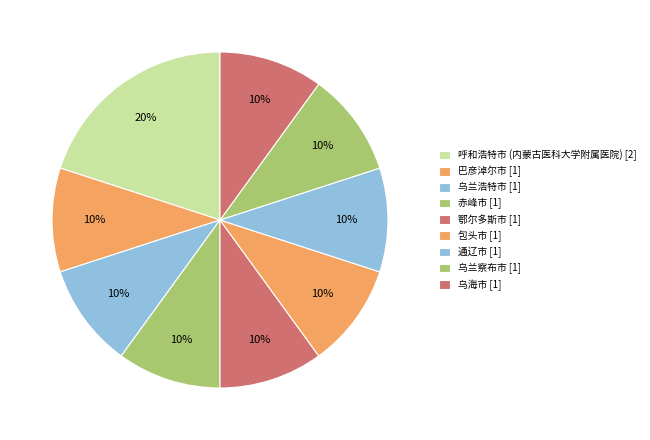

Which category has the smallest portion of the pie?

巴彦淖尔市 [1]